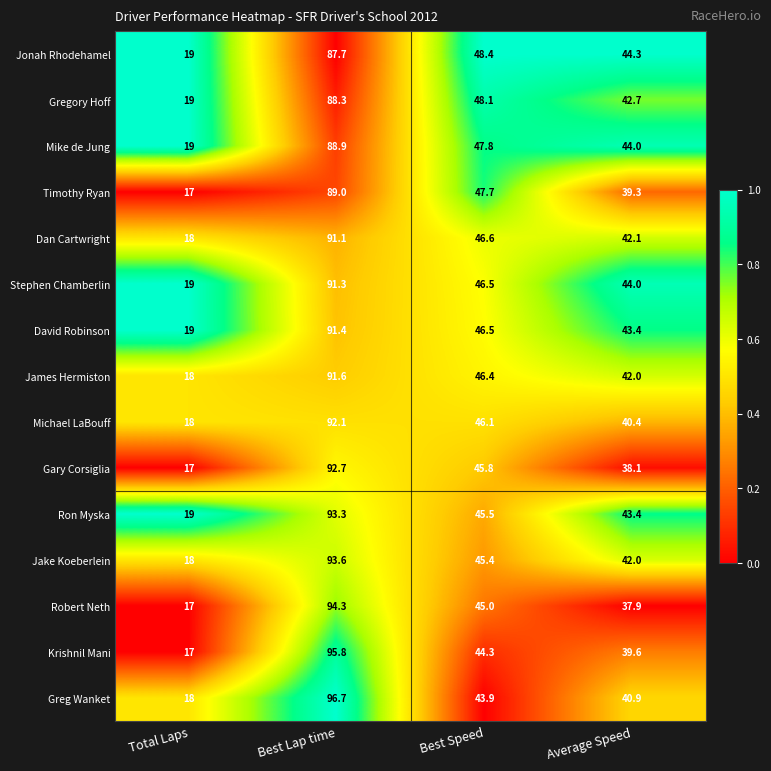

Count the number of categories in the chart.

4